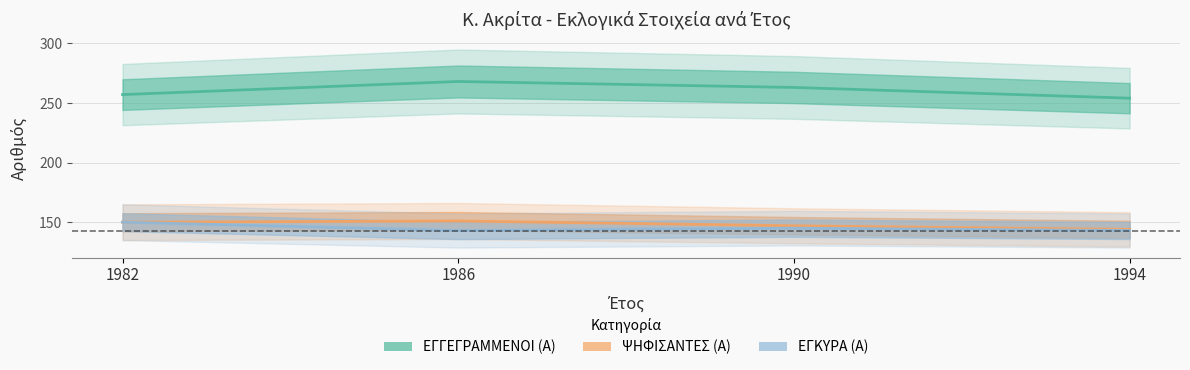

What are all the series names shown in the legend?

ΕΓΓΕΓΡΑΜΜΕΝΟΙ (Α), ΨΗΦΙΣΑΝΤΕΣ (Α), ΕΓΚΥΡΑ (Α)